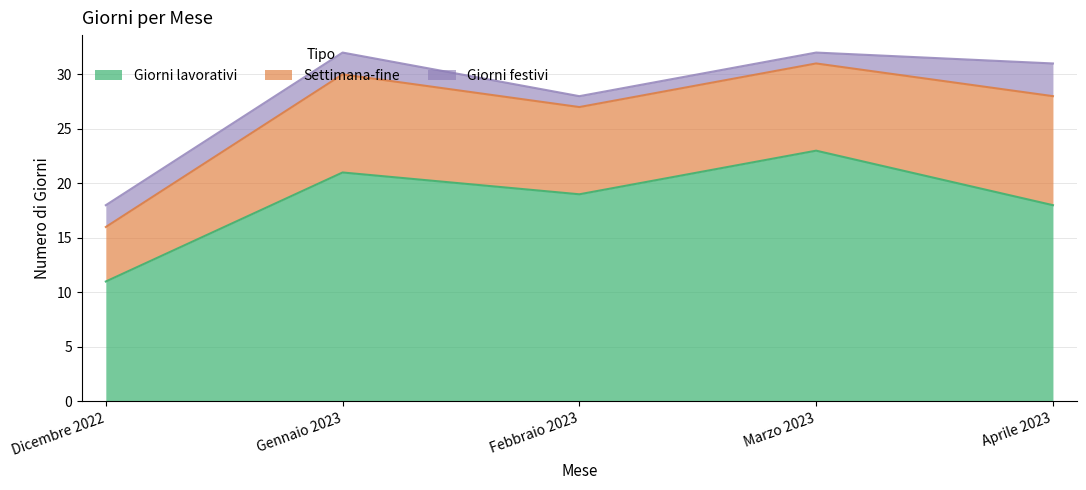

What is the spread (max minus min) of values at Marzo 2023?

22